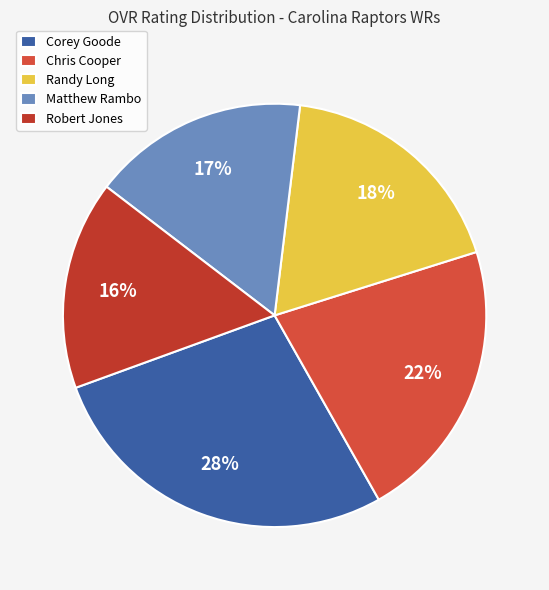

Does Chris Cooper represent more than half of the total?

No